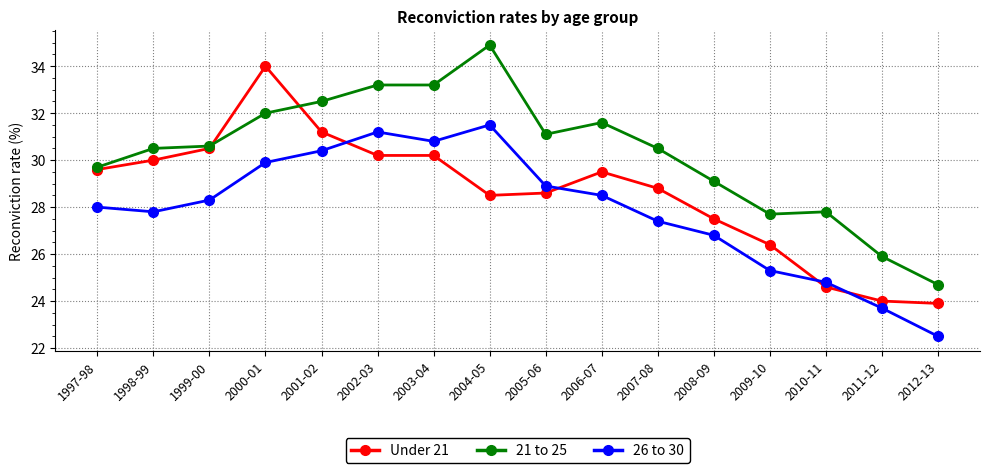

At 2004-05, list the series in order from largest to smallest.

21 to 25, 26 to 30, Under 21